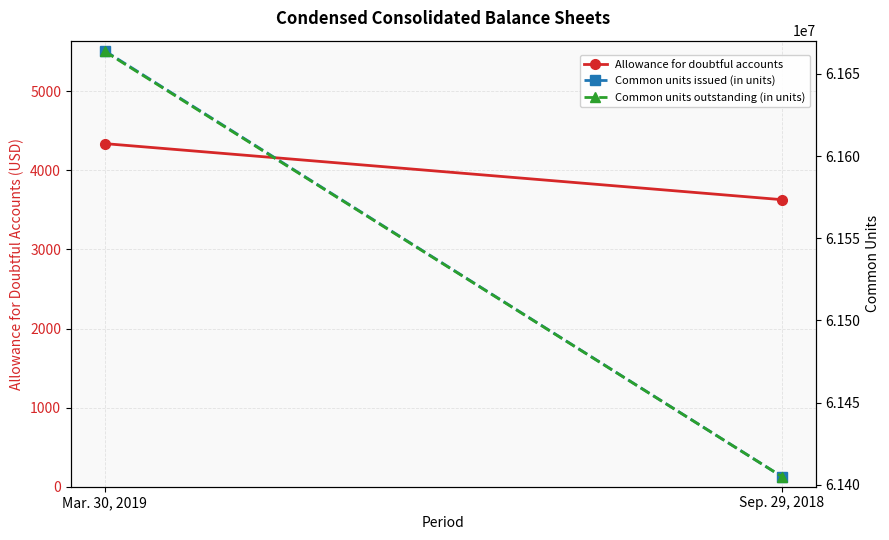

Rank the series by their maximum value, from lowest to highest.

Allowance for doubtful accounts, Common units outstanding (in units), Common units issued (in units)